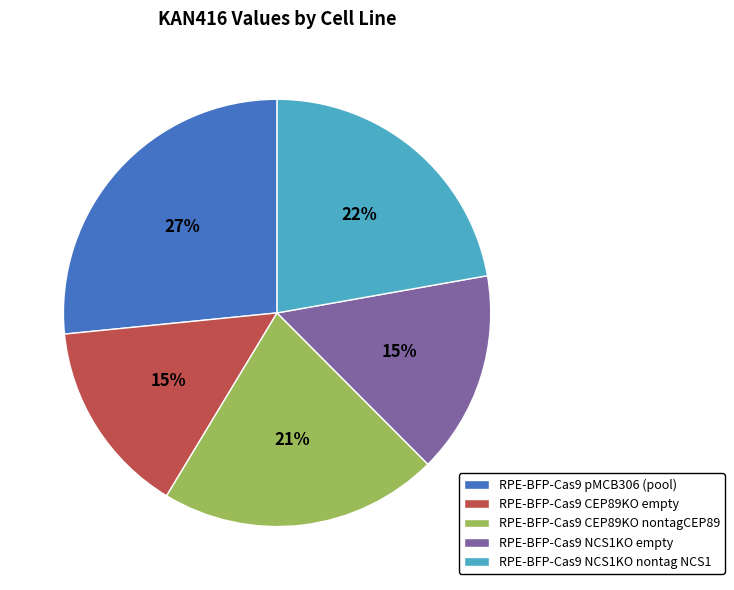

Is the sum of RPE-BFP-Cas9 CEP89KO nontagCEP89 and RPE-BFP-Cas9 CEP89KO empty greater than half?

No